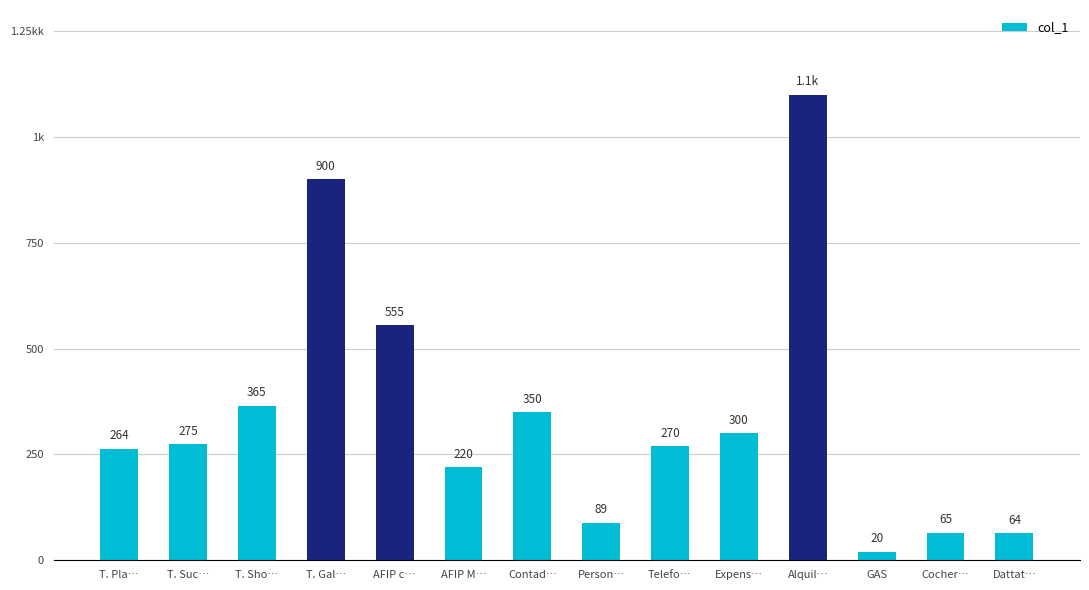

At which category does the chart reach its minimum across all series?

GAS